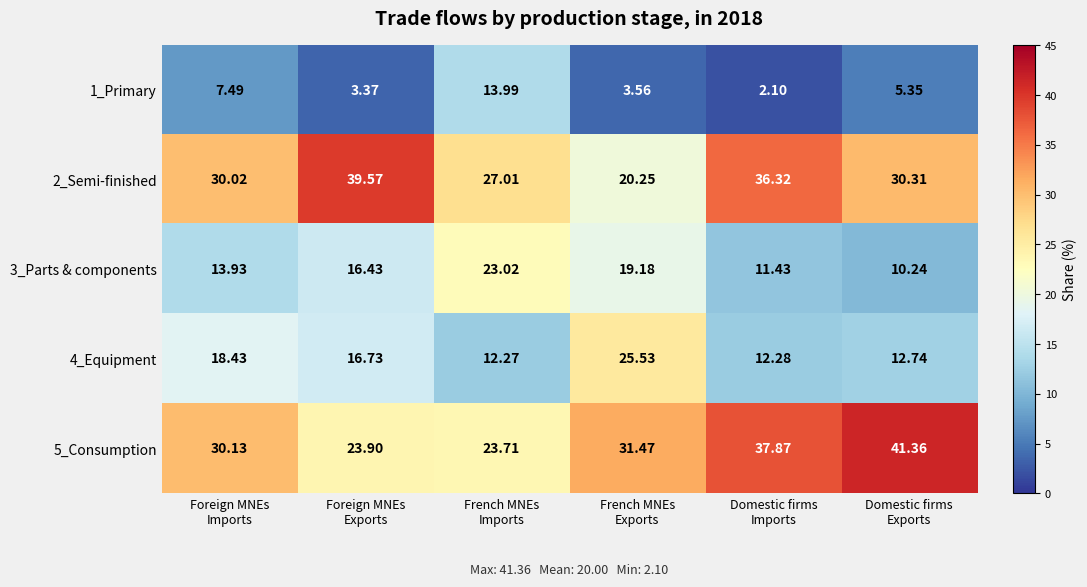

Which series has the largest range (max minus min)?

2_Semi-finished